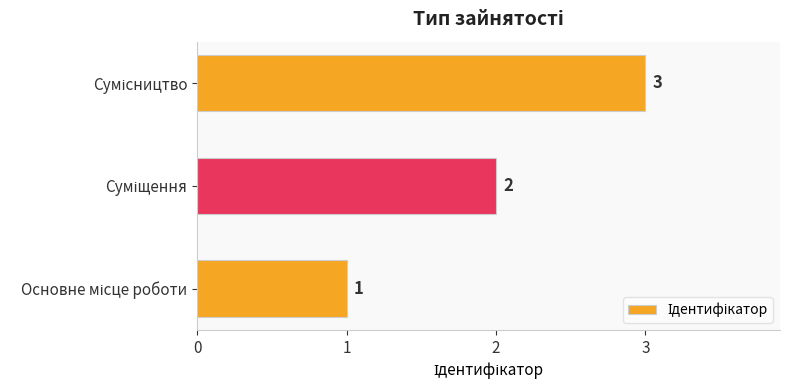

What is the sum of all values?

6